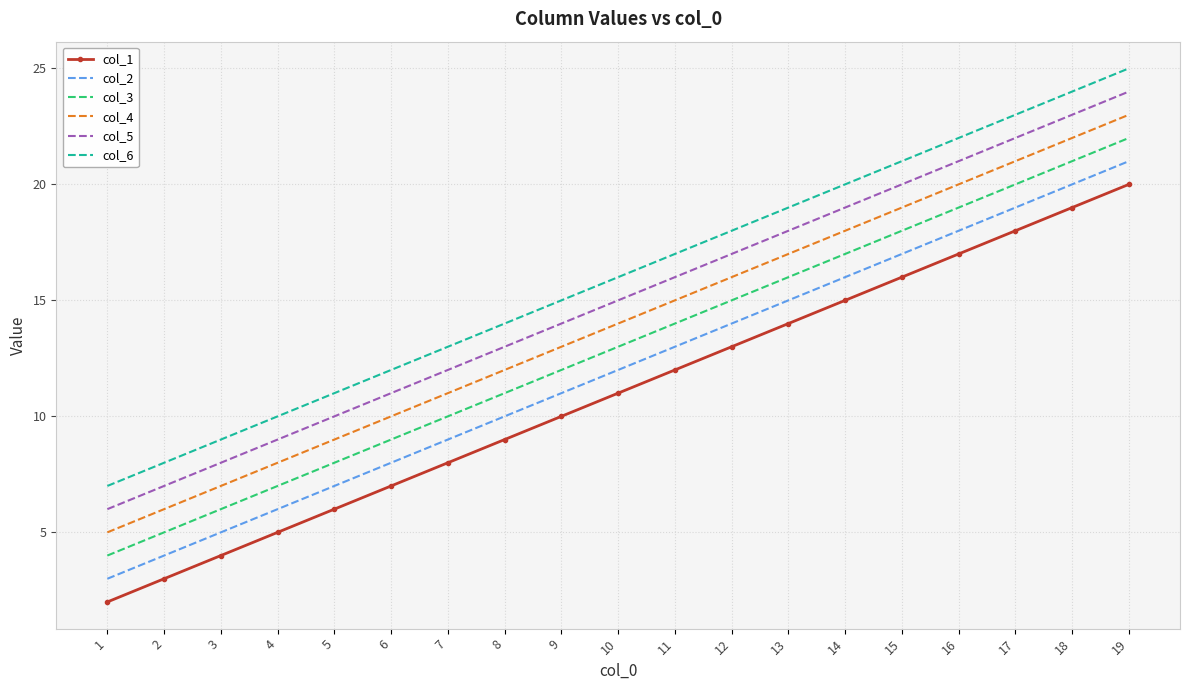

Which category has the lowest value in the col_3 series?

1